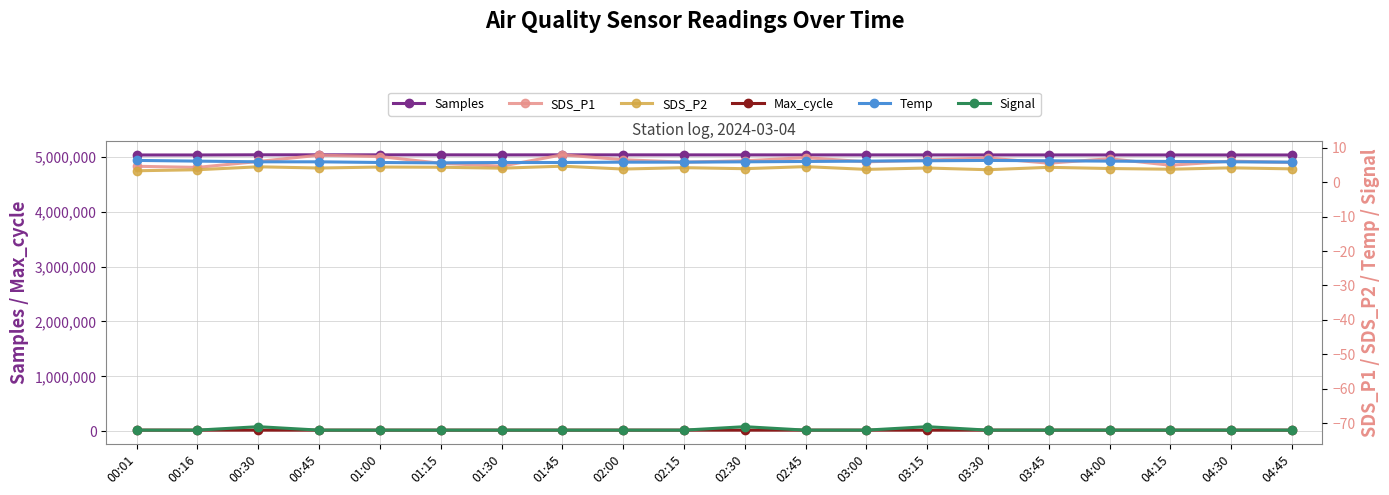

How many interior local valleys does the Temp series have?

1